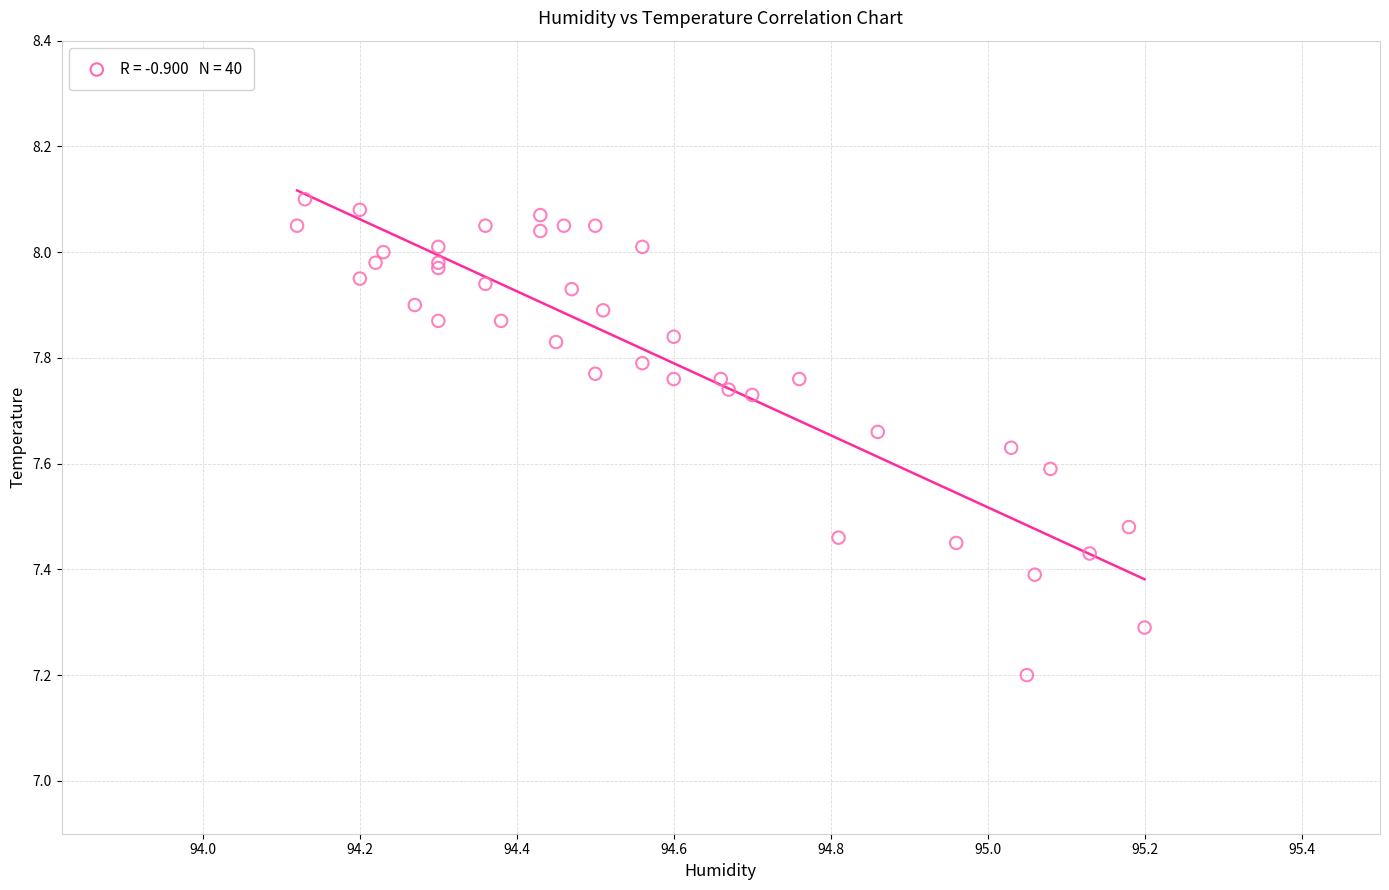

What Y value in the scatter plot is closest to 7?

7.2